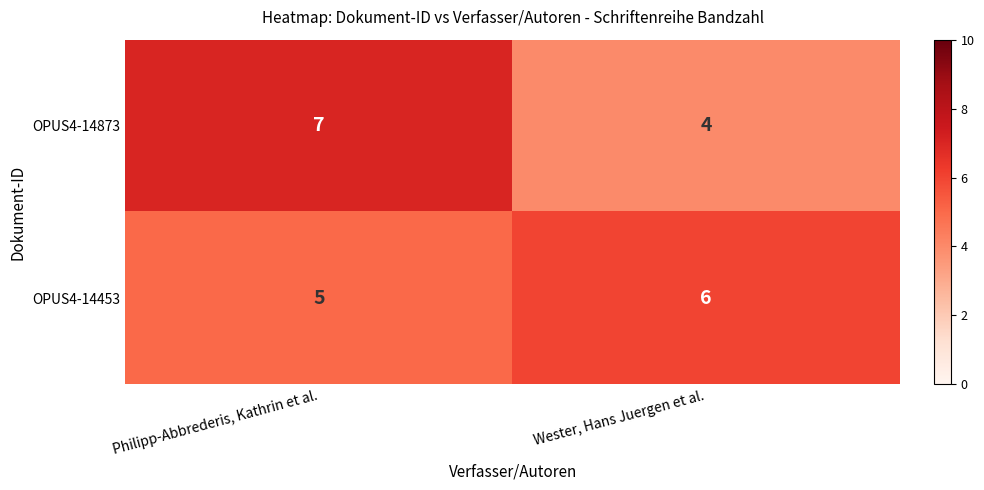

Count the number of categories in the chart.

2